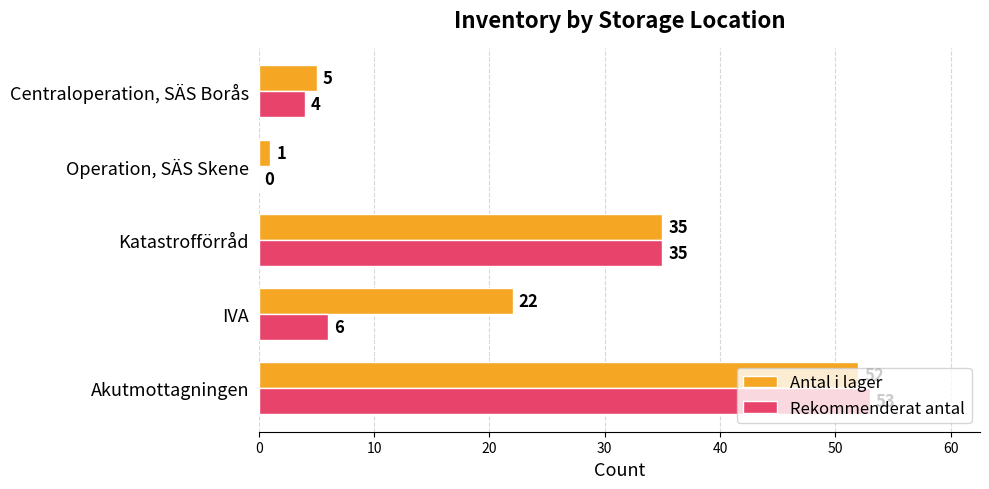

What are all the series names shown in the legend?

Antal i lager, Rekommenderat antal